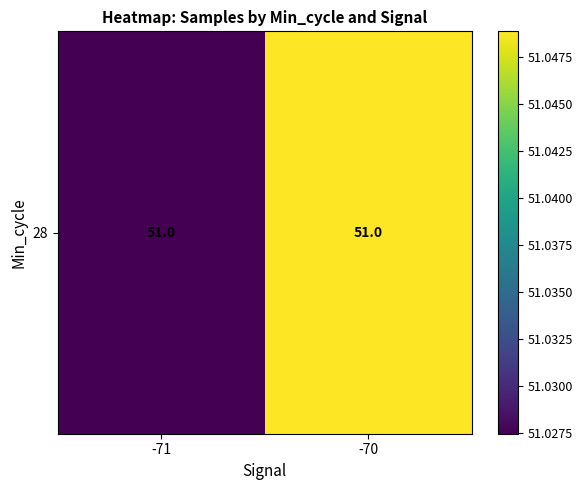

Is it true that the value at -70 is 84.6?

False